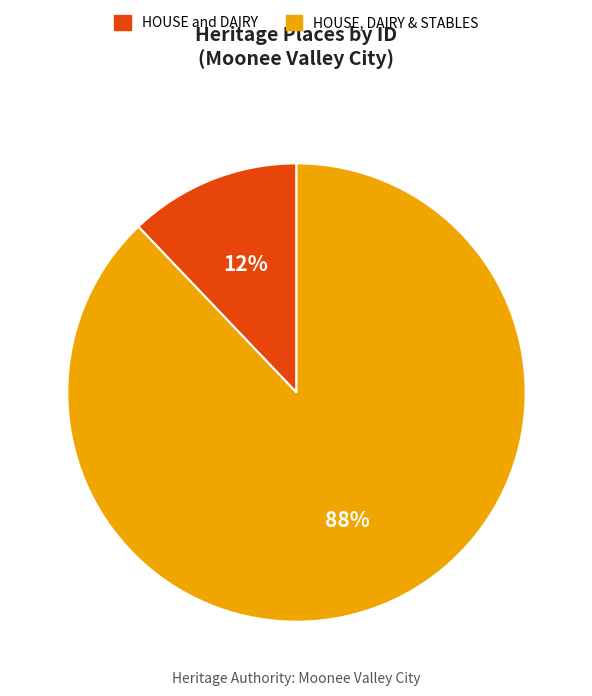

Which slice is the smallest?

HOUSE and DAIRY